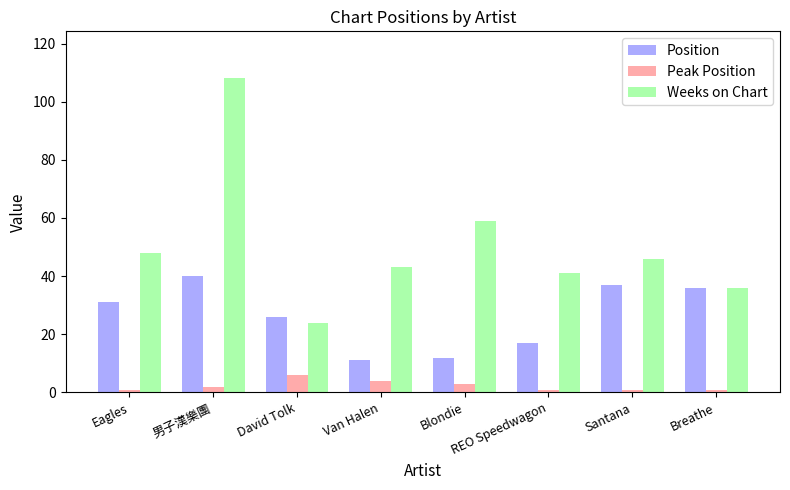

What is the total value across all series at Blondie?

74